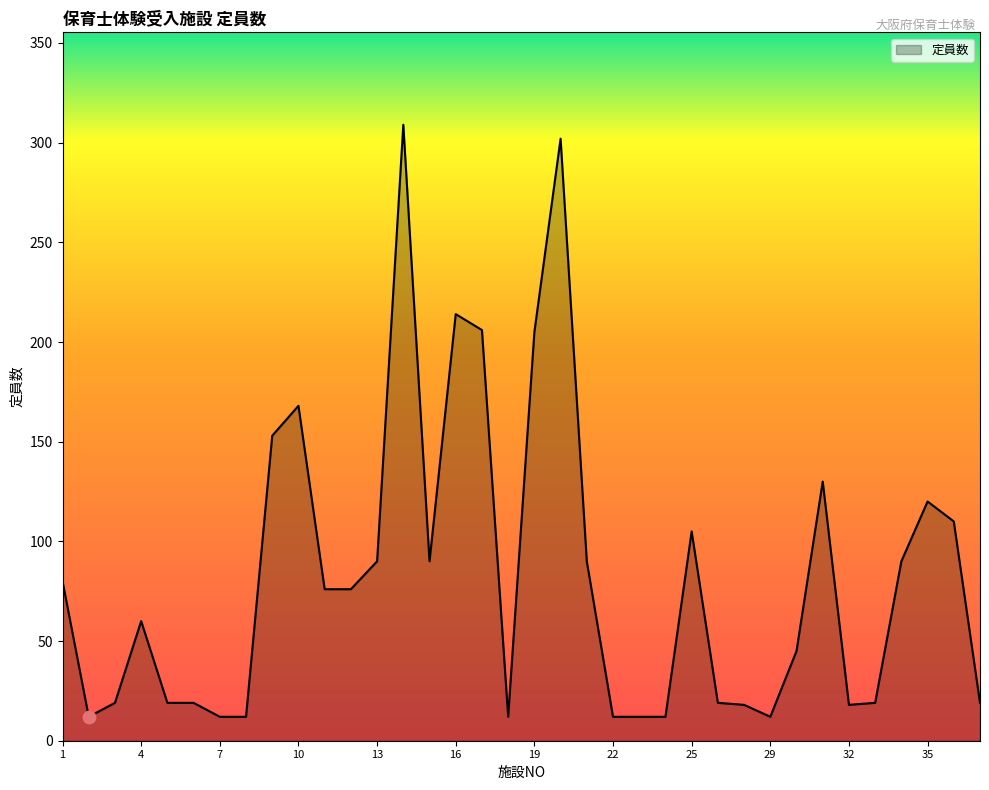

What is the greatest value displayed?

309